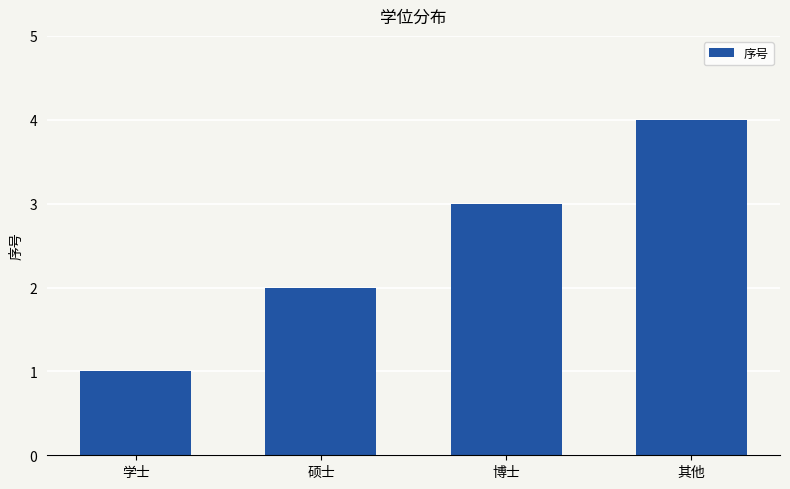

What position from the right is 其他?

1